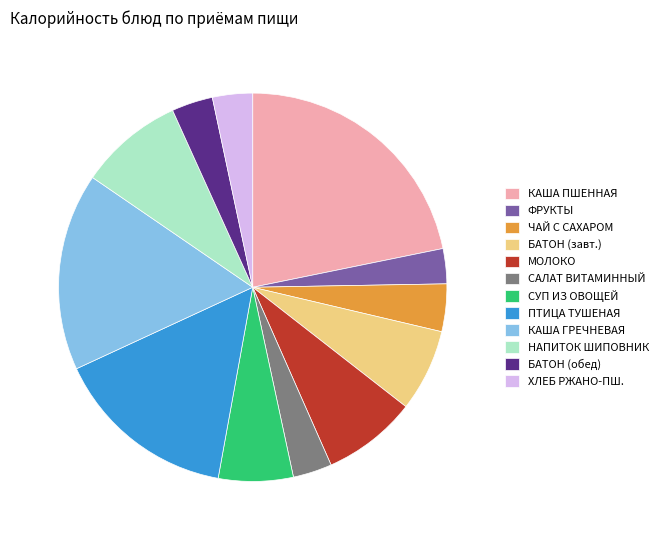

Does ПТИЦА ТУШЕНАЯ account for over 50% of the chart?

No